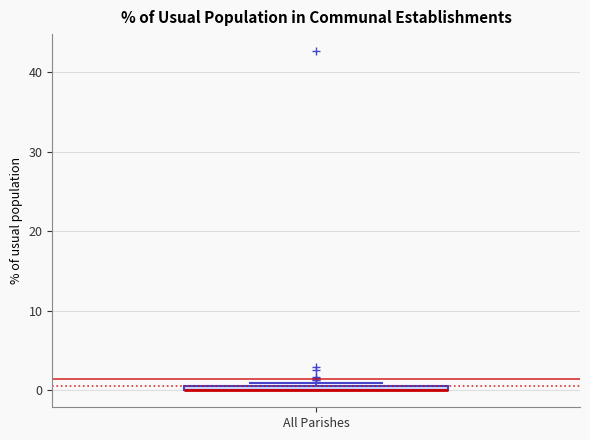

Where is the upper edge of the box for All Parishes on the y-axis? The values are not printed on the chart, so give them approximately, as read against the axis.

1